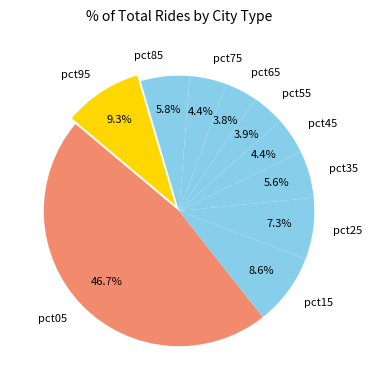

True or false: pct15 accounts for 18% of the total.

False